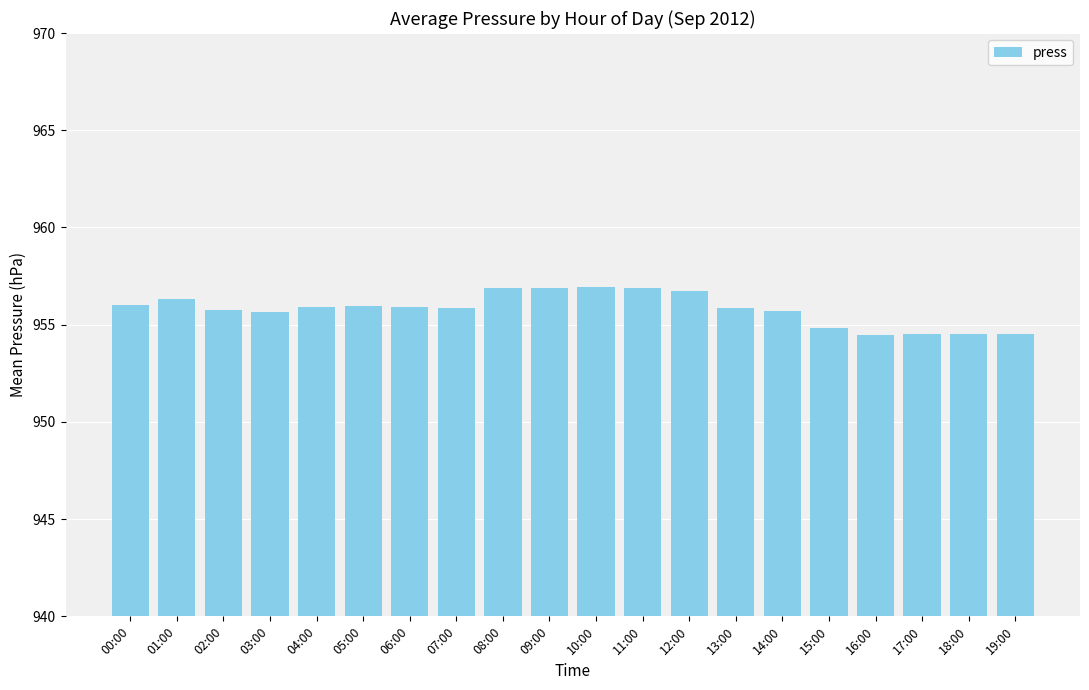

What is the change in value from 09:00 to 16:00?

-2.4